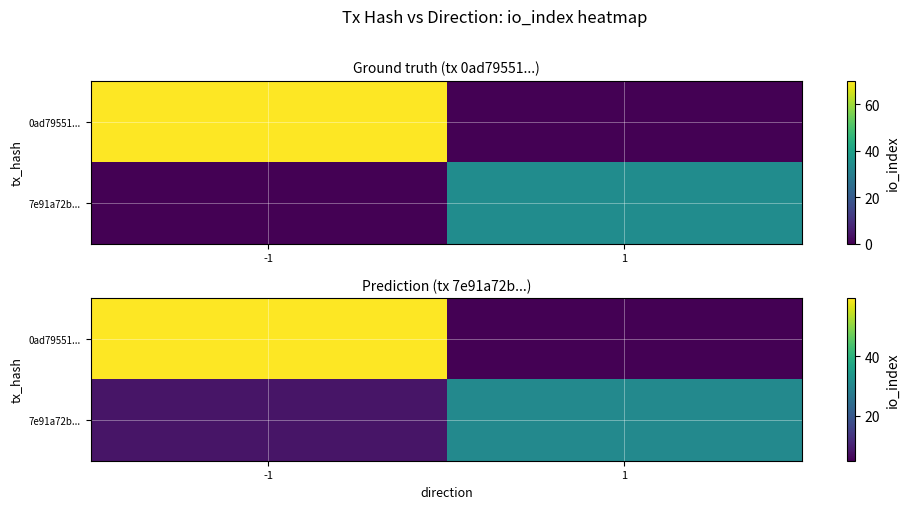

What is the sum of the 7e91a72b... values at -1 and 1?

38.6